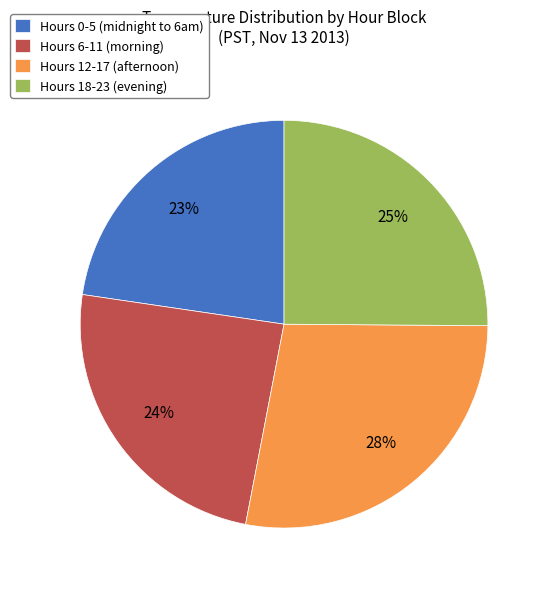

Is there a majority slice in this chart?

No